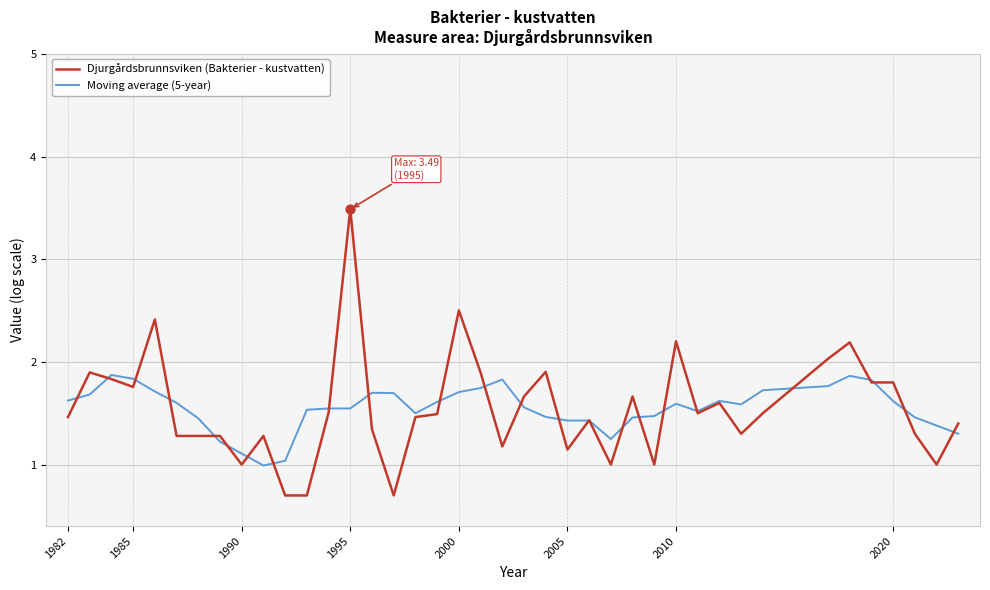

Rank the series by their maximum value, from lowest to highest.

Moving average (5-year), Djurgårdsbrunnsviken (Bakterier - kustvatten)